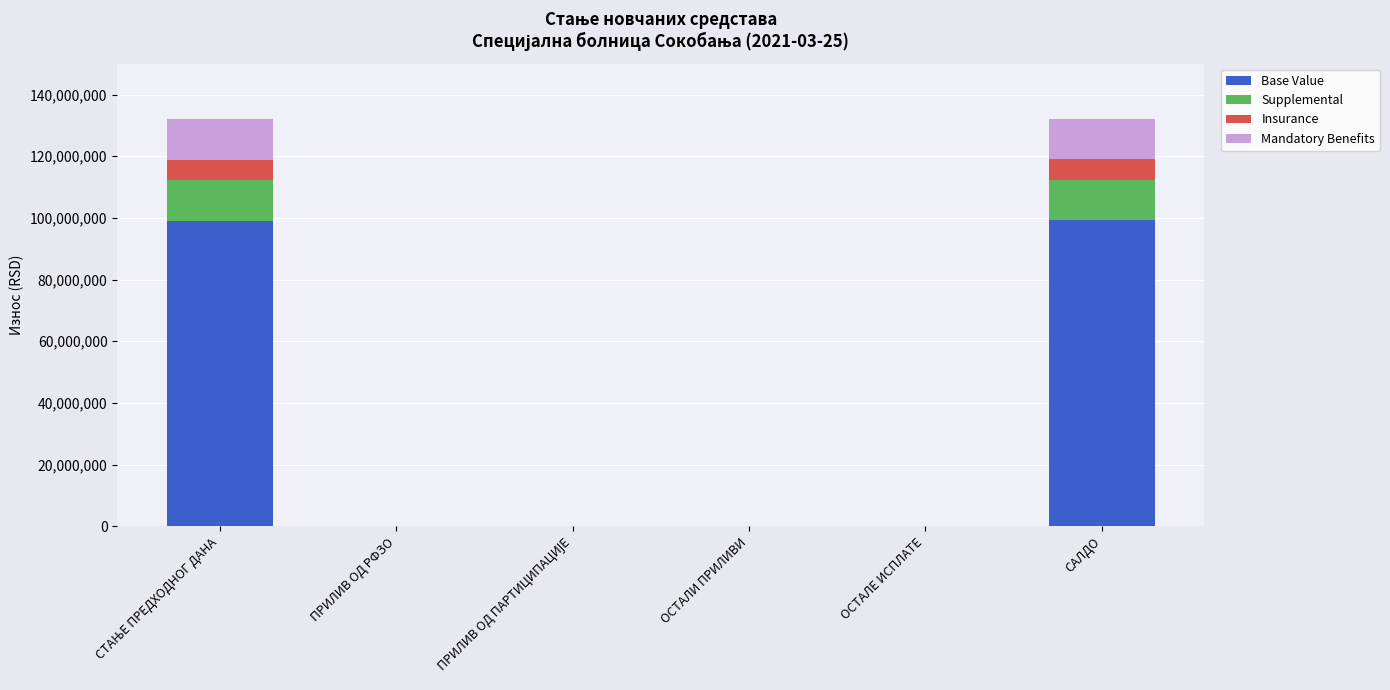

What is the sum of all Base Value values?

198365622.8